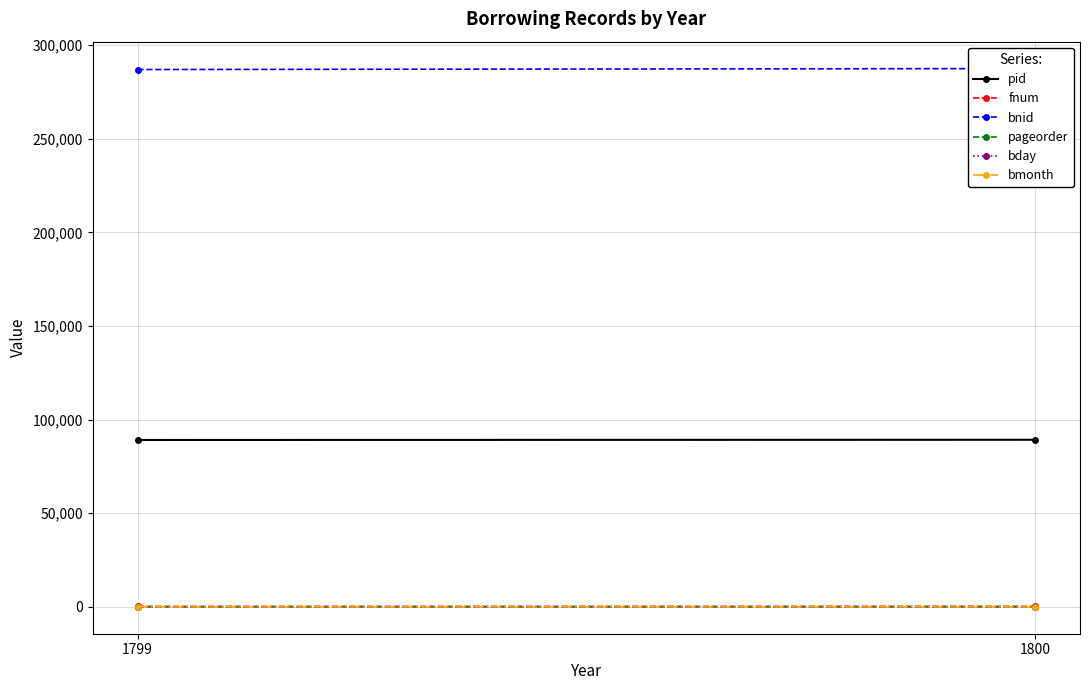

The pageorder series shows 1 at 1799. True or false?

False